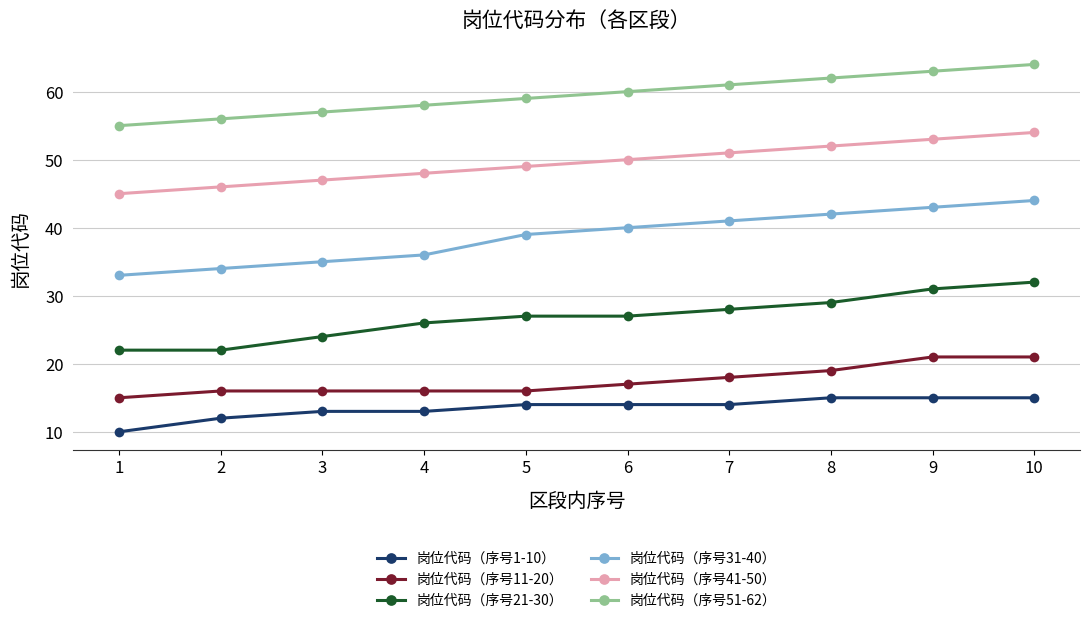

What is the difference between the 岗位代码（序号41-50） values at 8 and 3?

5